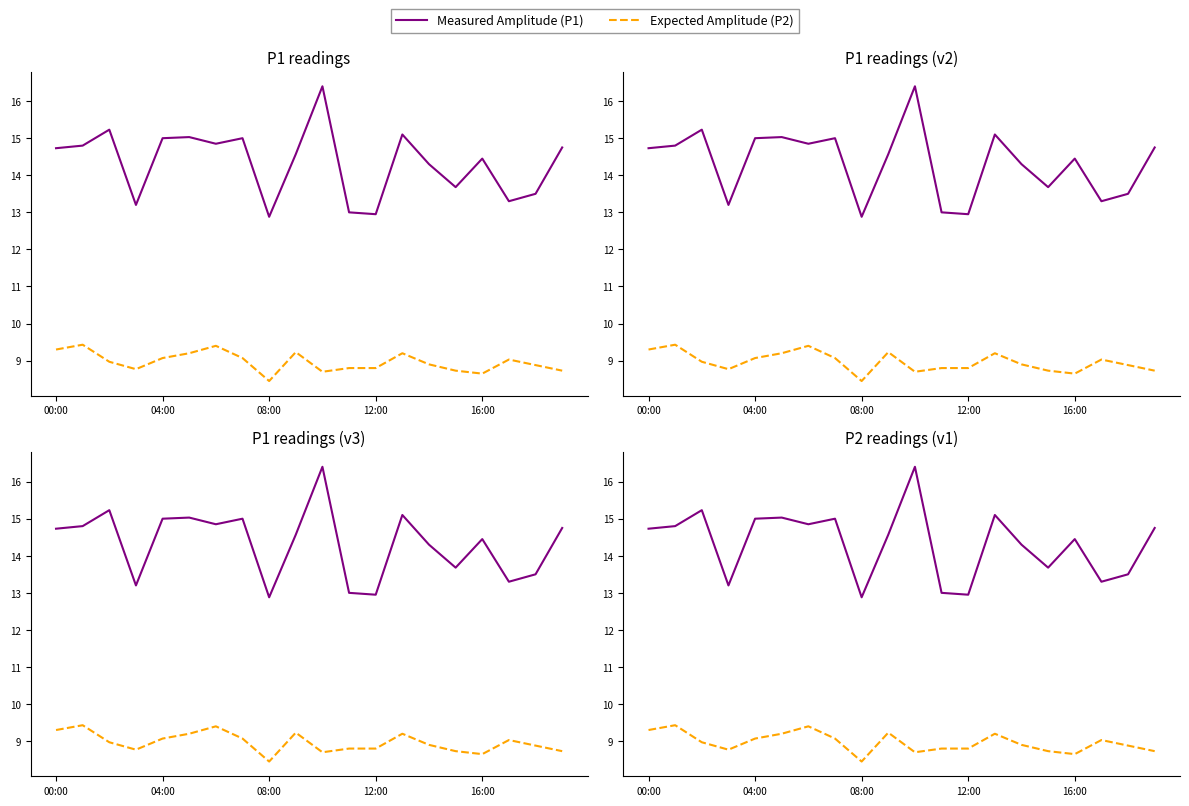

The P2 (Expected) series shows 12.2 at 19. True or false?

False